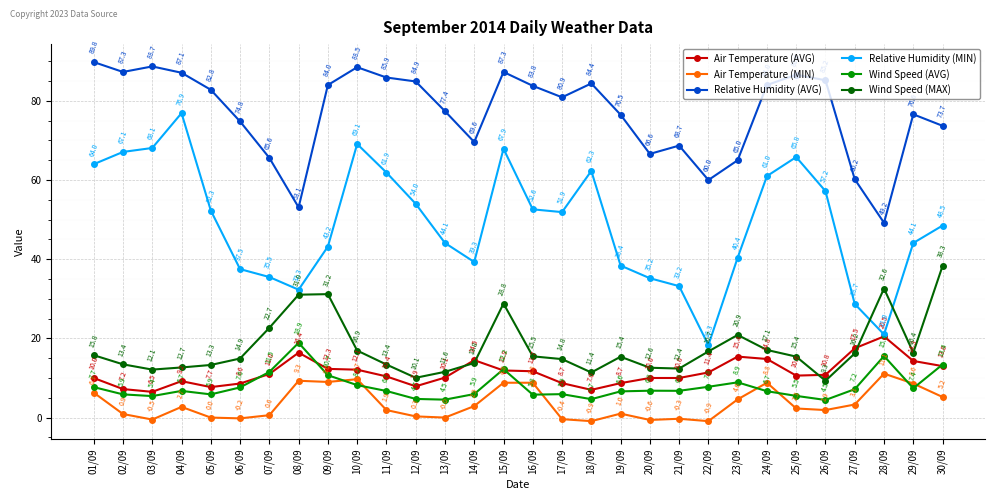

At how many categories does at least one series exceed 4?

30